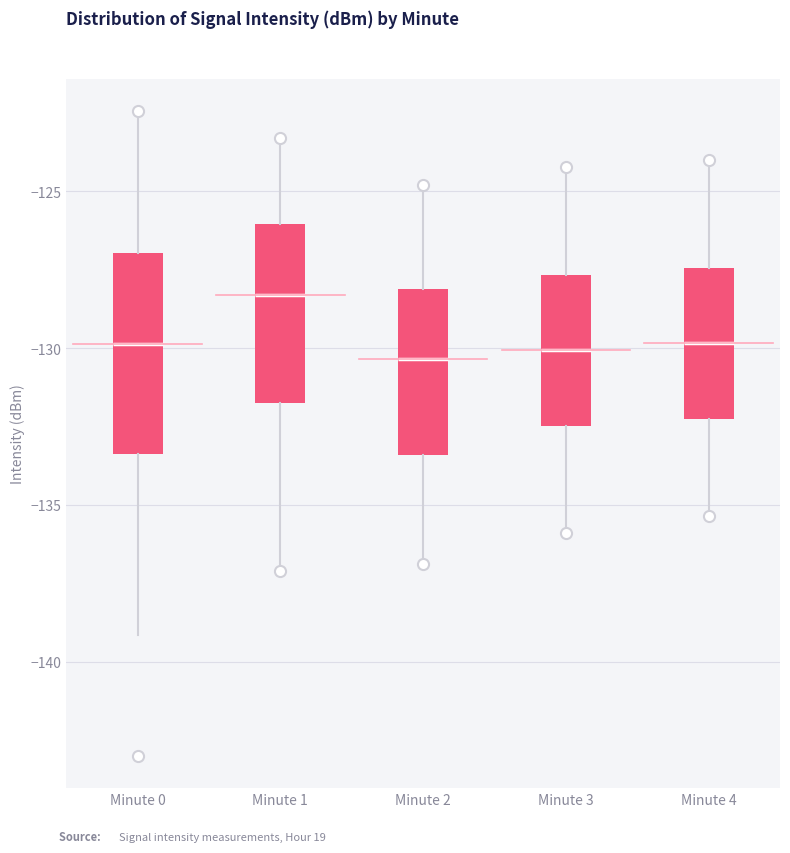

Comparing the boxes themselves (not the whiskers), which one is the tallest?

Minute 0